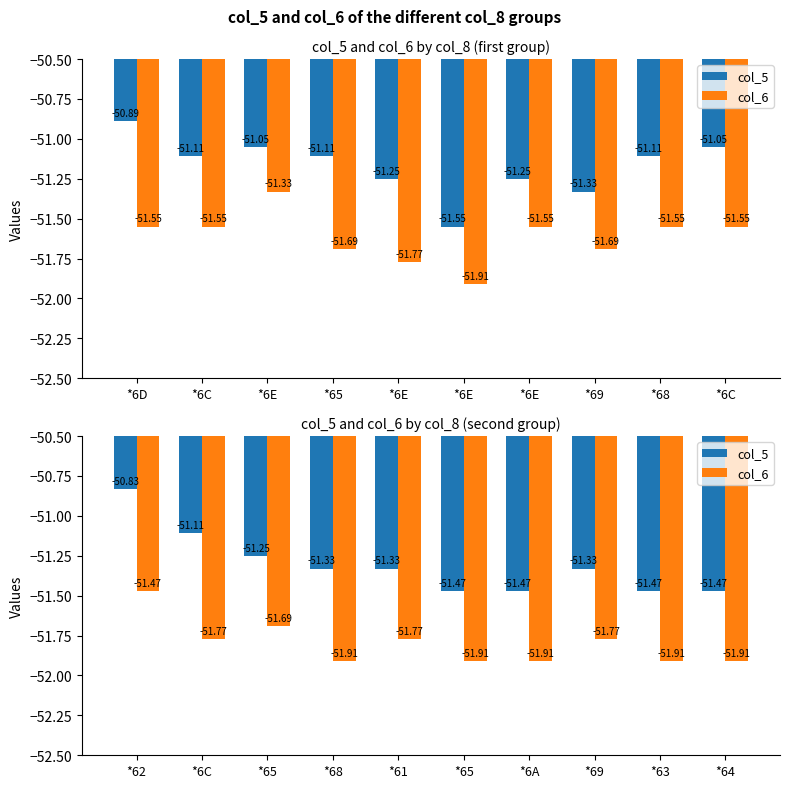

At which label does col_5 reach its minimum?

*65